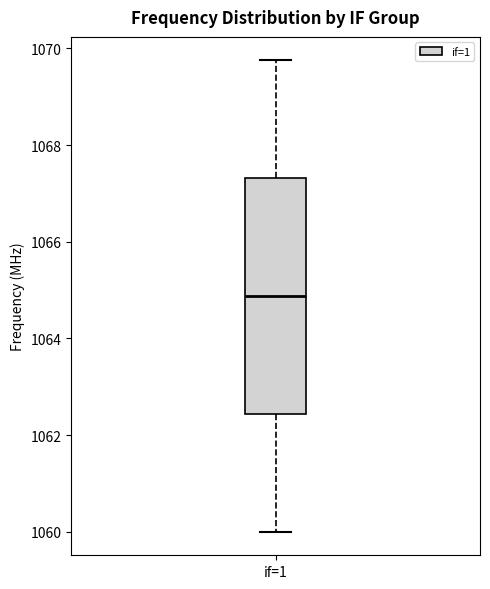

Transcribe this box plot: give where the median line is, the range the box spans, and where the two whiskers end, as read against the y-axis. The values are not printed on the chart, so give them approximately, as read against the axis.

median 1064.8, box 1062.4 to 1067.4, whiskers 1060.0 to 1069.8